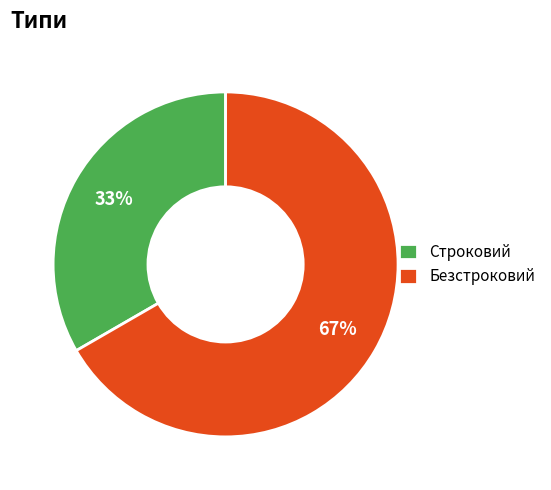

What is the smallest slice in the pie chart?

Строковий